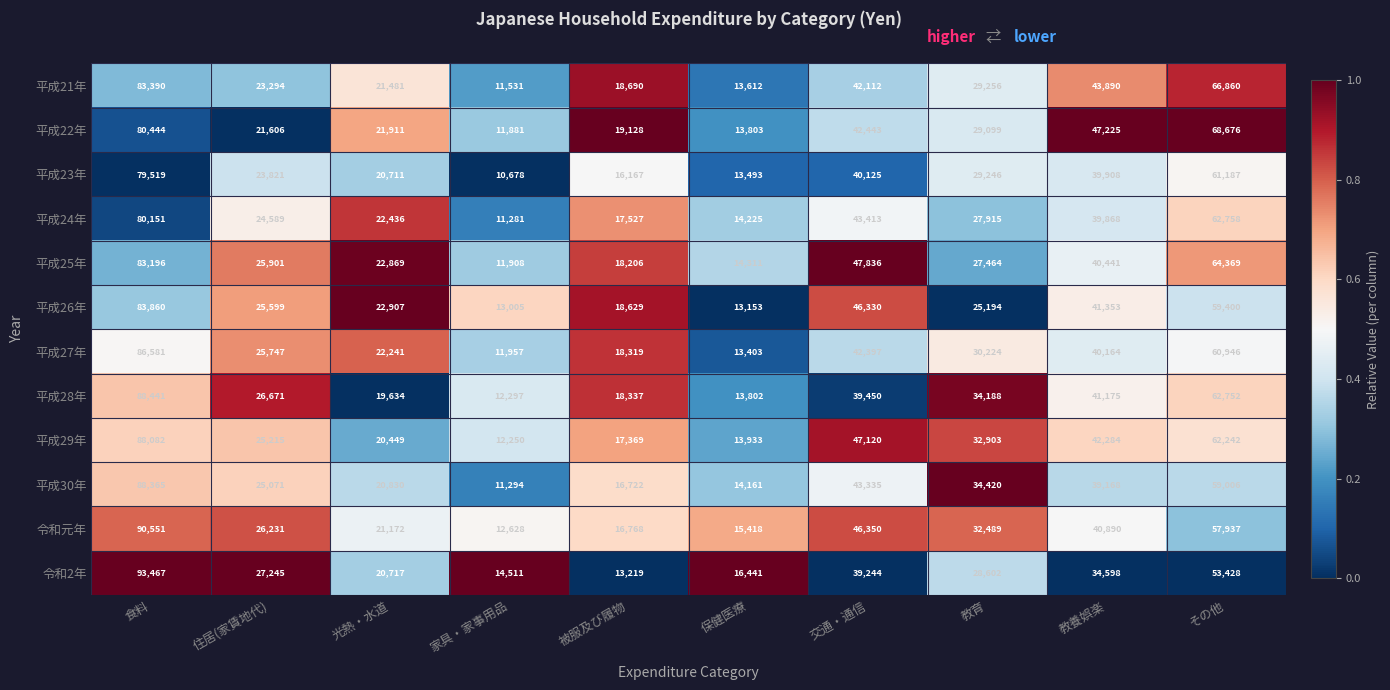

List the labels in order of 平成24年 value, largest first.

食料, その他, 交通・通信, 教養娯楽, 教育, 住居(家賃地代), 光熱・水道, 被服及び履物, 保健医療, 家具・家事用品